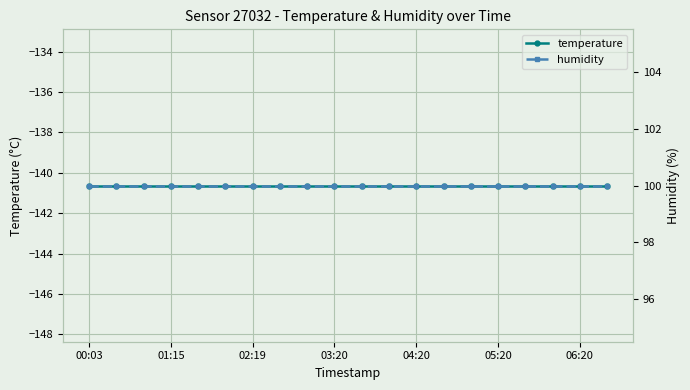

True or false: humidity has a value of 136.6 at 14.

False